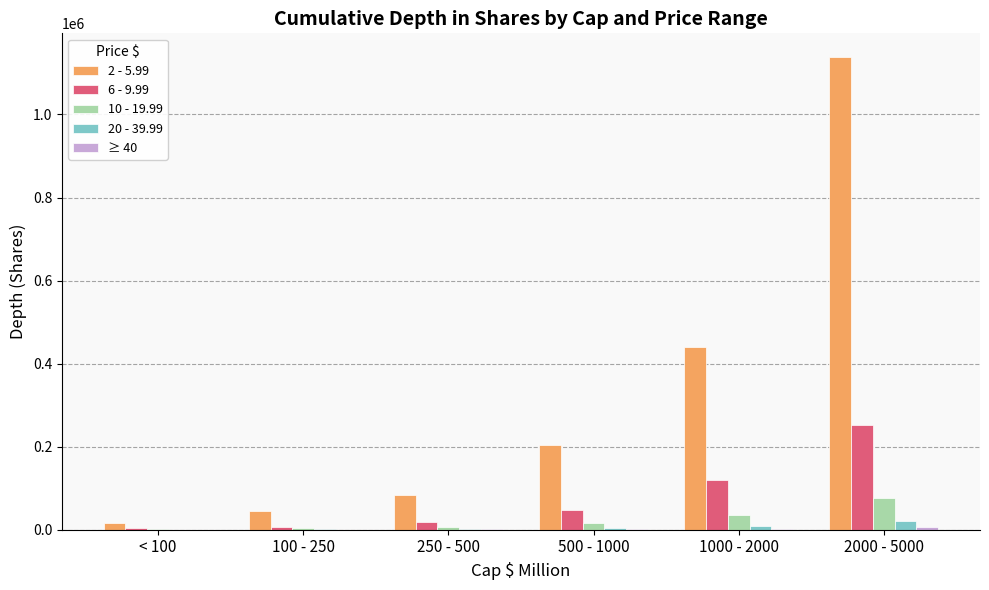

What is the sum of all 6 - 9.99 values?

449428.7